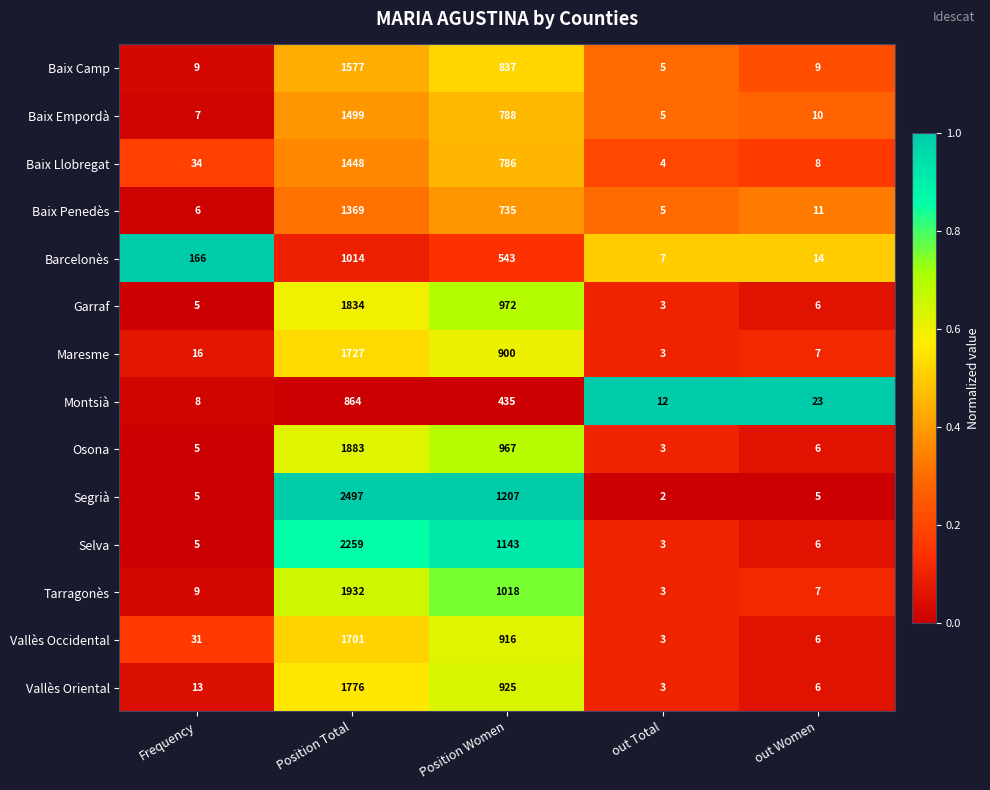

What is the difference between the maximum and minimum values in the Baix Penedès series?

1364